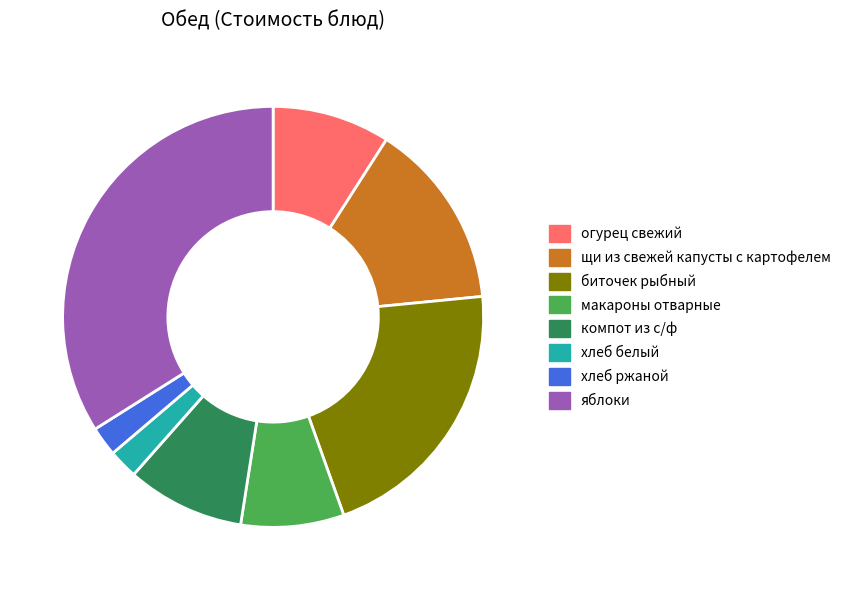

What is the largest slice in the pie chart?

яблоки